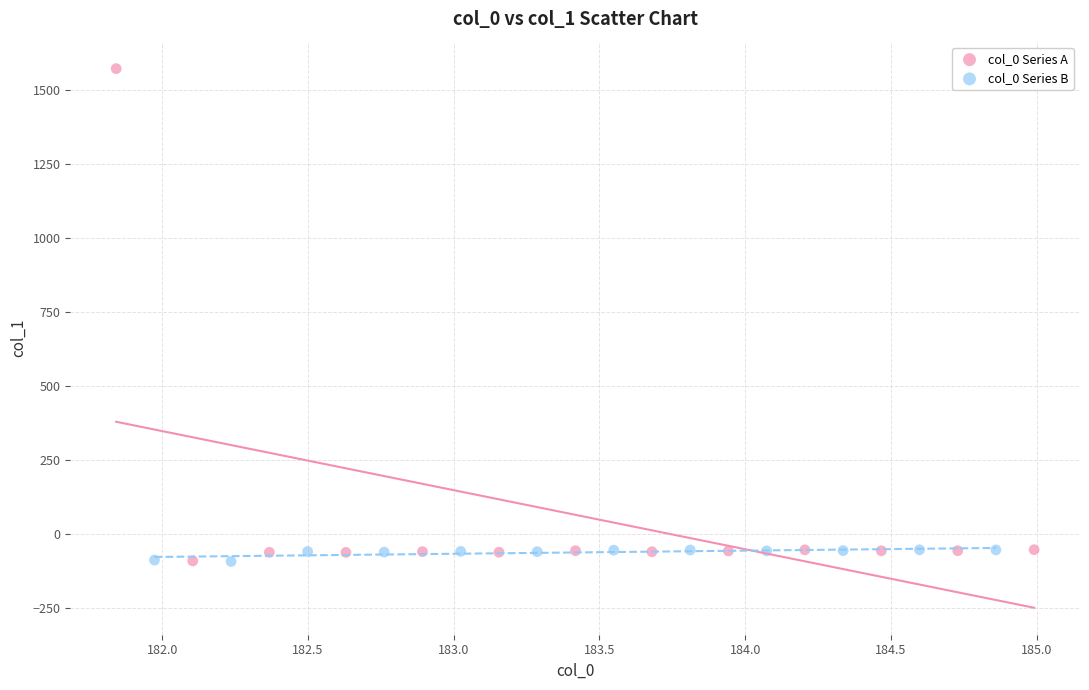

Which series has the widest spread of Y values?

col_0 Series A